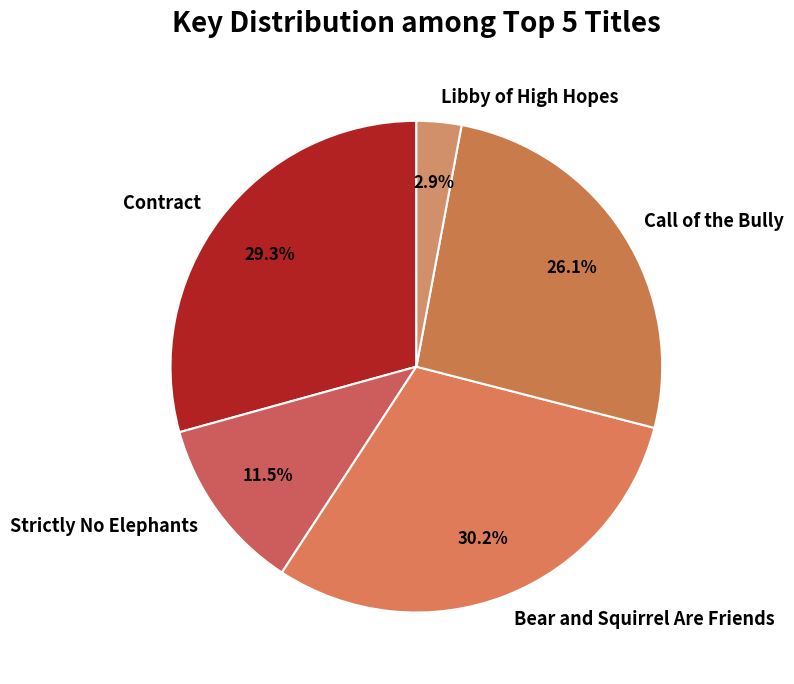

To the nearest percent, what percentage of the pie is Contract?

29%